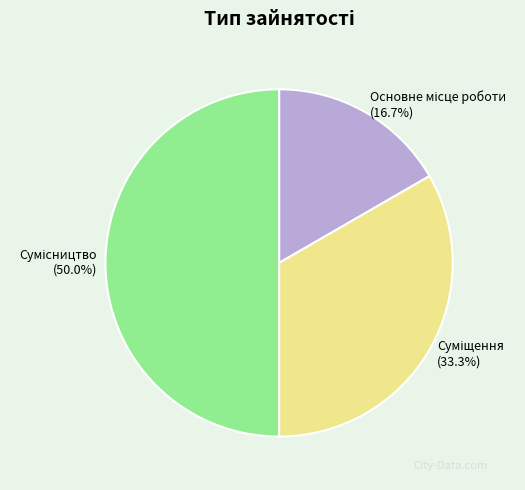

To the nearest percent, what percentage of the pie is Основне місце роботи?

17%